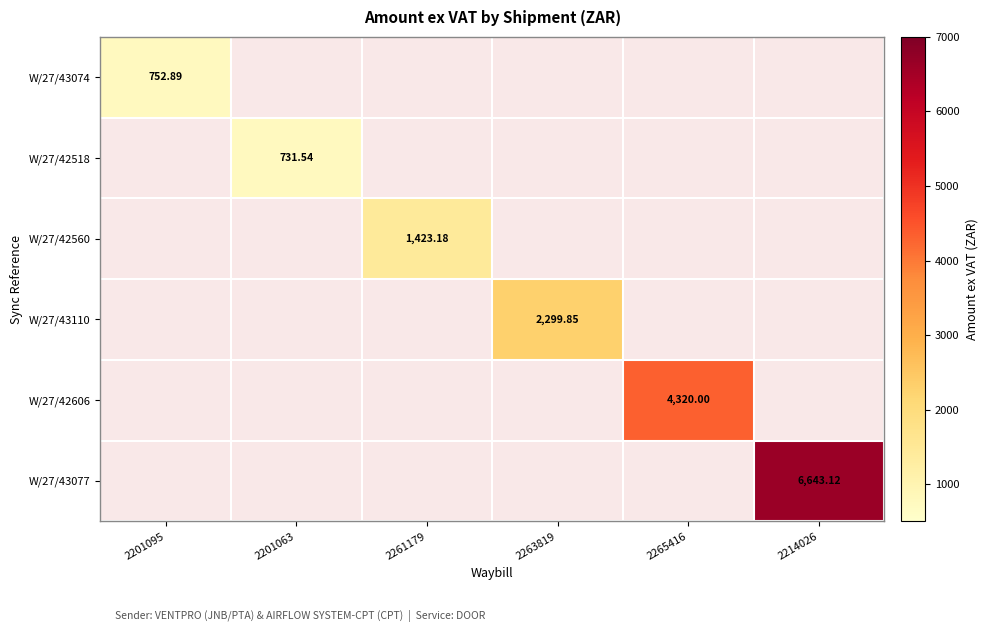

At which category is the sum across all series the highest?

2214026